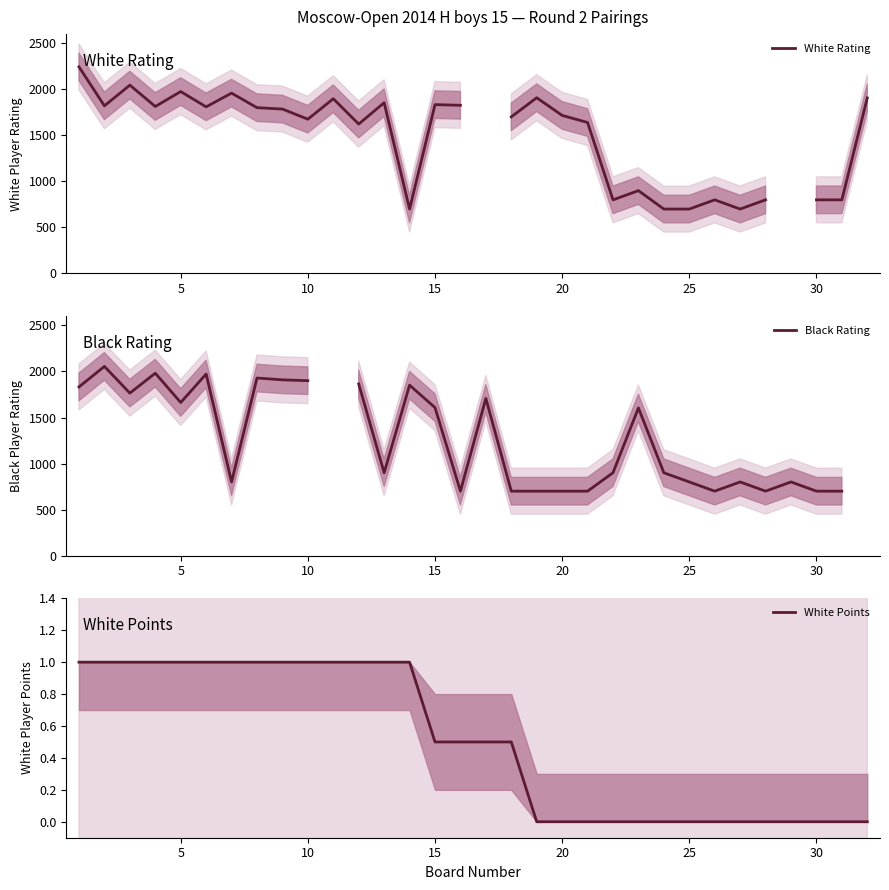

Is this an area chart (filled region under the line)?

No